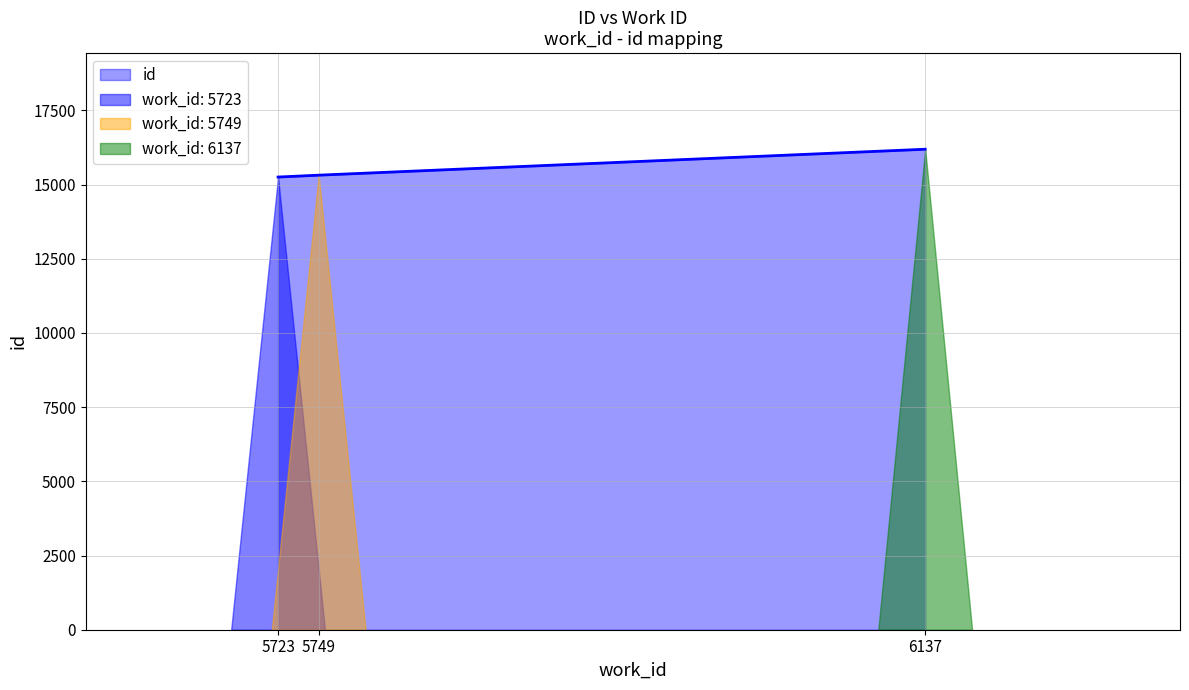

What is the average value?

15586